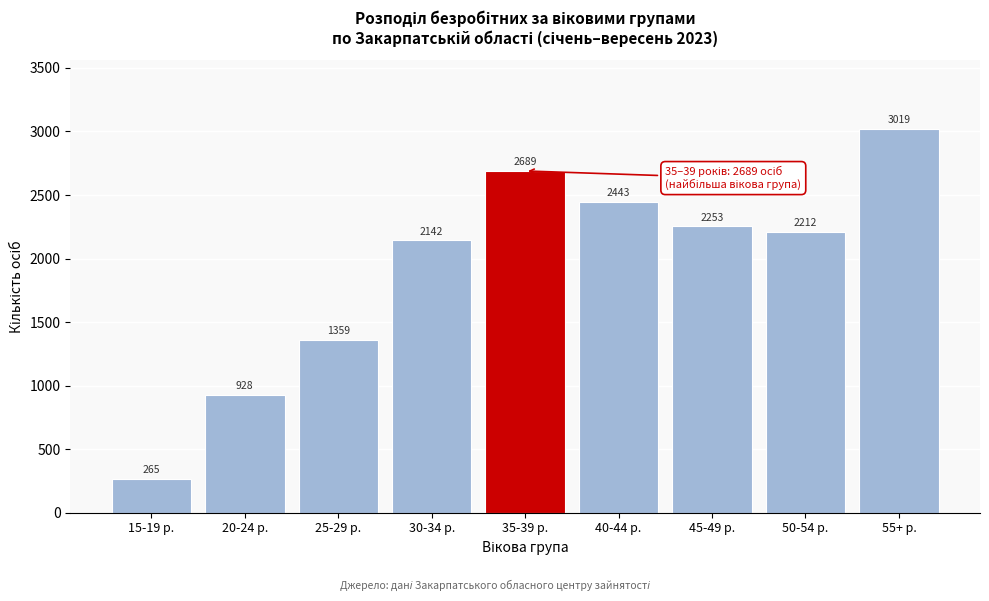

Reading left to right, extract all data points from this chart.

265	928	1359	2142	2689	2443	2253	2212	3019